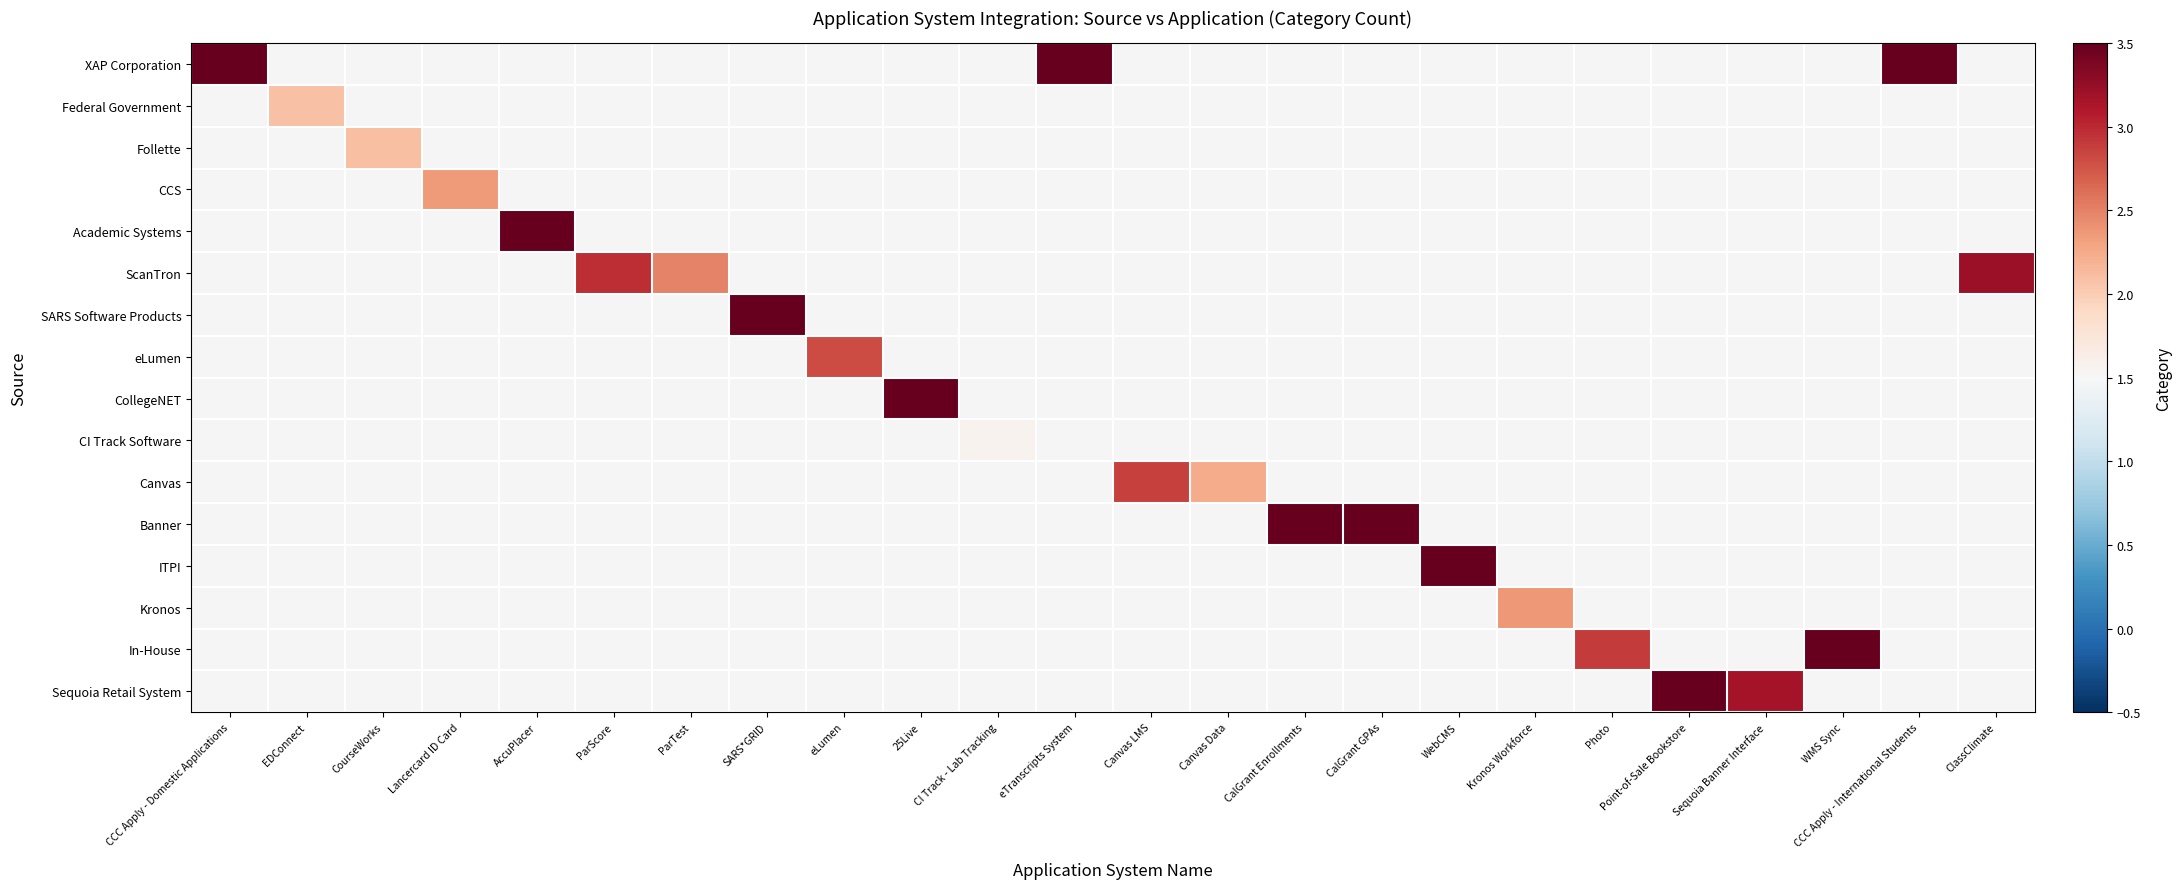

Count the number of data series in this chart.

16